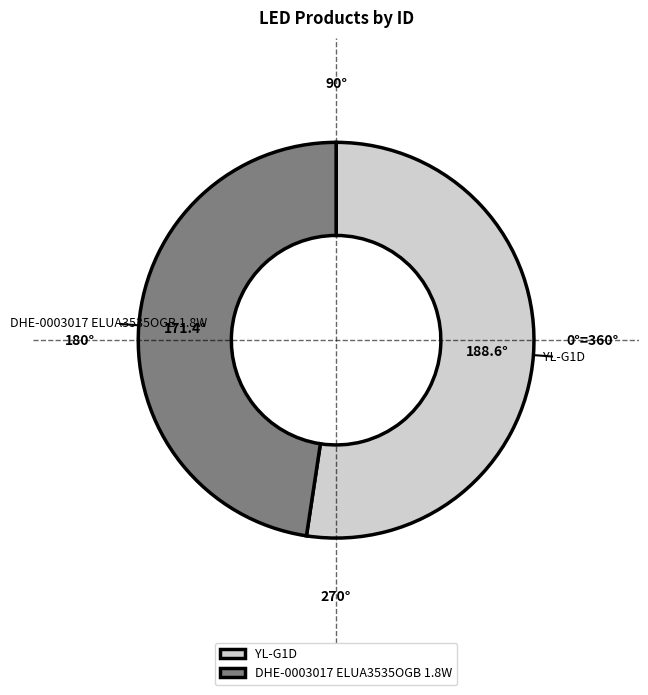

Rank the categories by value from highest to lowest.

YL-G1D, DHE-0003017 ELUA3535OGB 1.8W